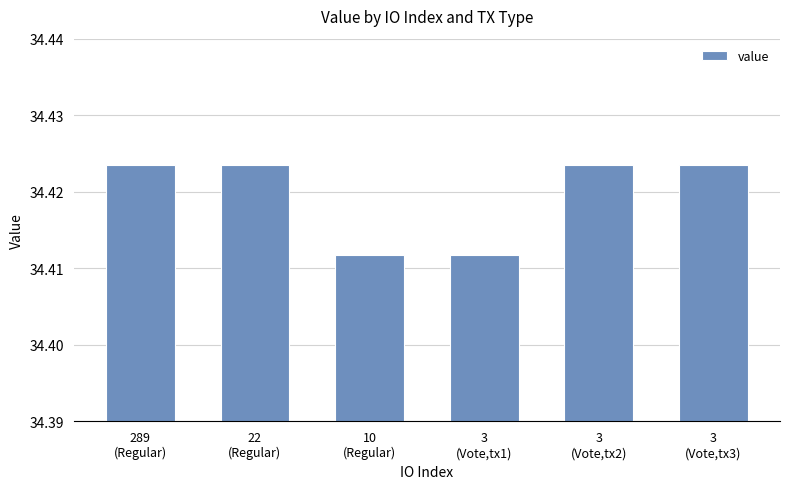

Approximately how many times larger is the value at 3
(Vote,tx3) compared to 3
(Vote,tx2)?

1.0